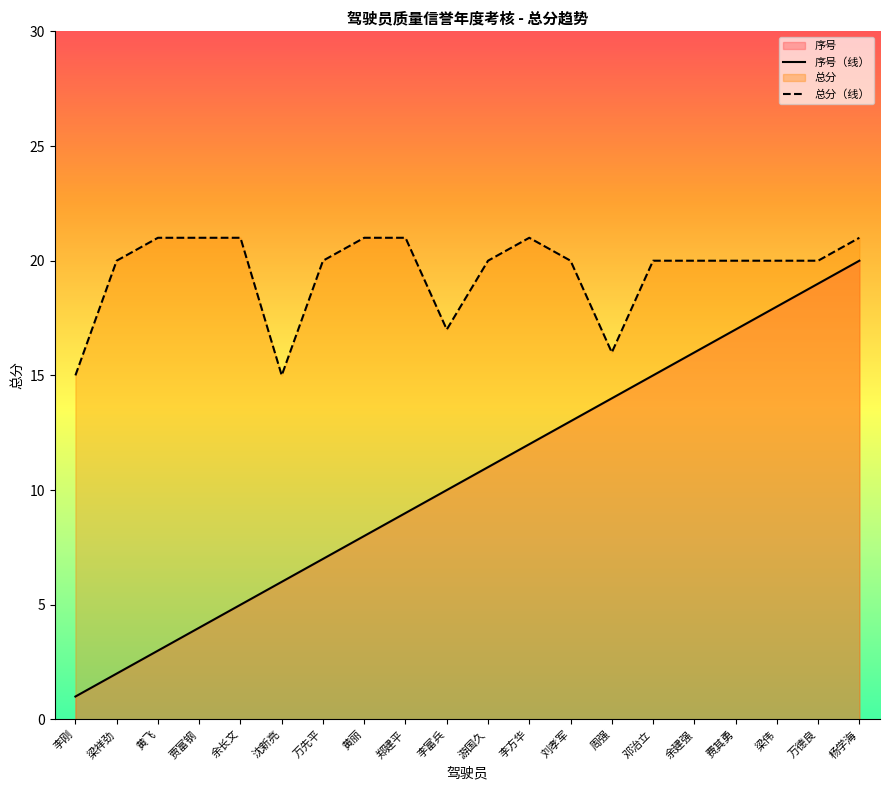

The 序号 series shows 11 at 游国久. True or false?

True